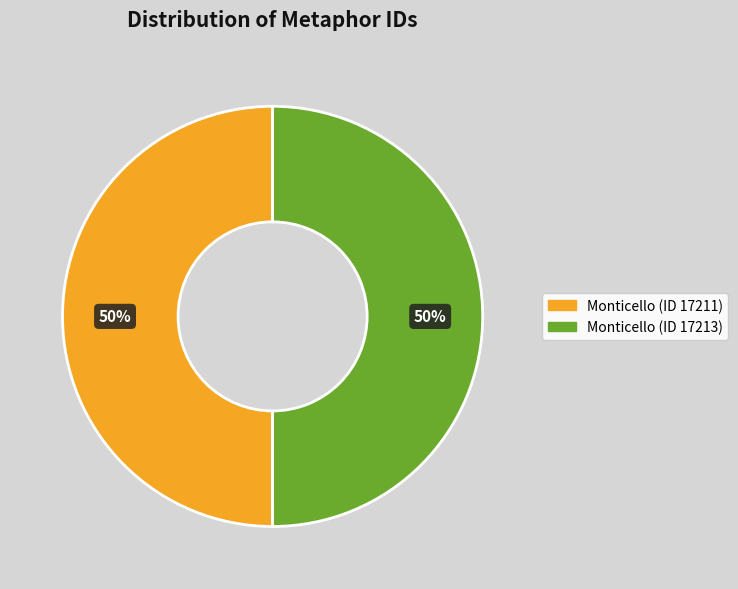

To the nearest percent, what percentage of the pie is Monticello (ID 17211)?

50%